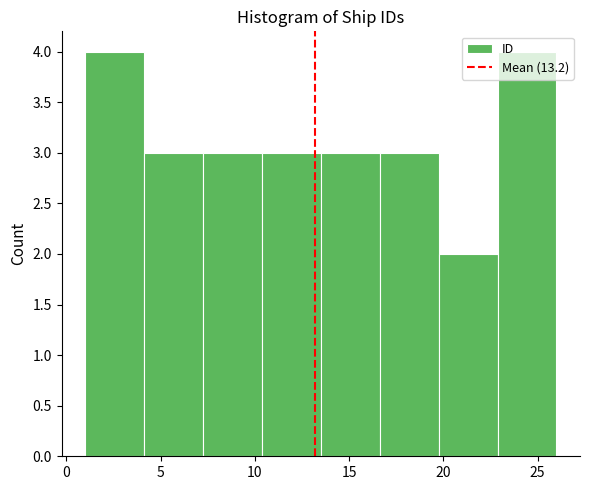

How tall is the bar that spans 7.5 to 10.5 on the x-axis? Neither the bar edges nor the heights are printed on the chart, so give them approximately, as read against the axes.

3